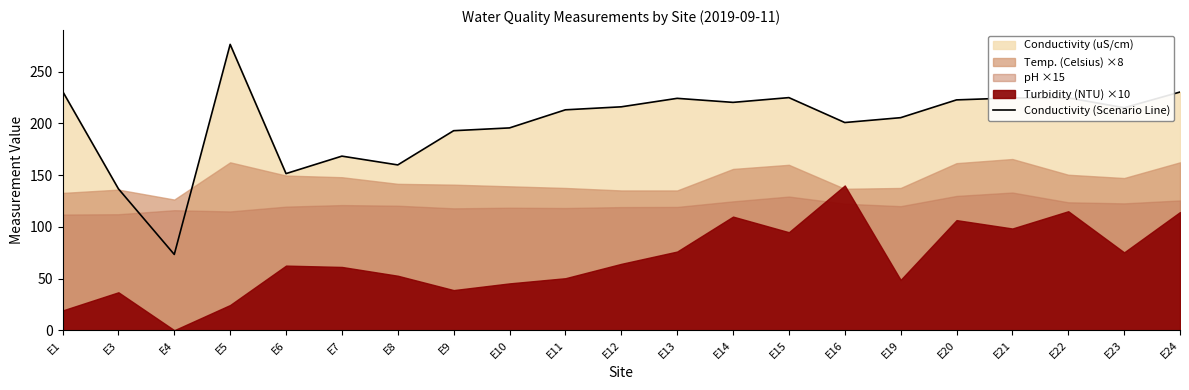

At which category does the chart reach its minimum across all series?

E4